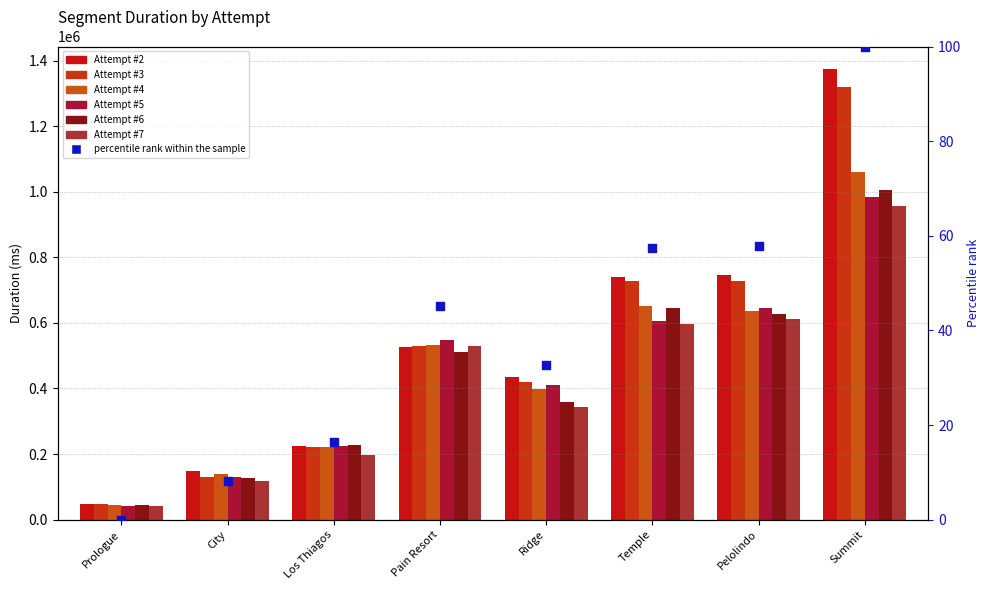

Which series has the largest total across all categories?

Attempt #2